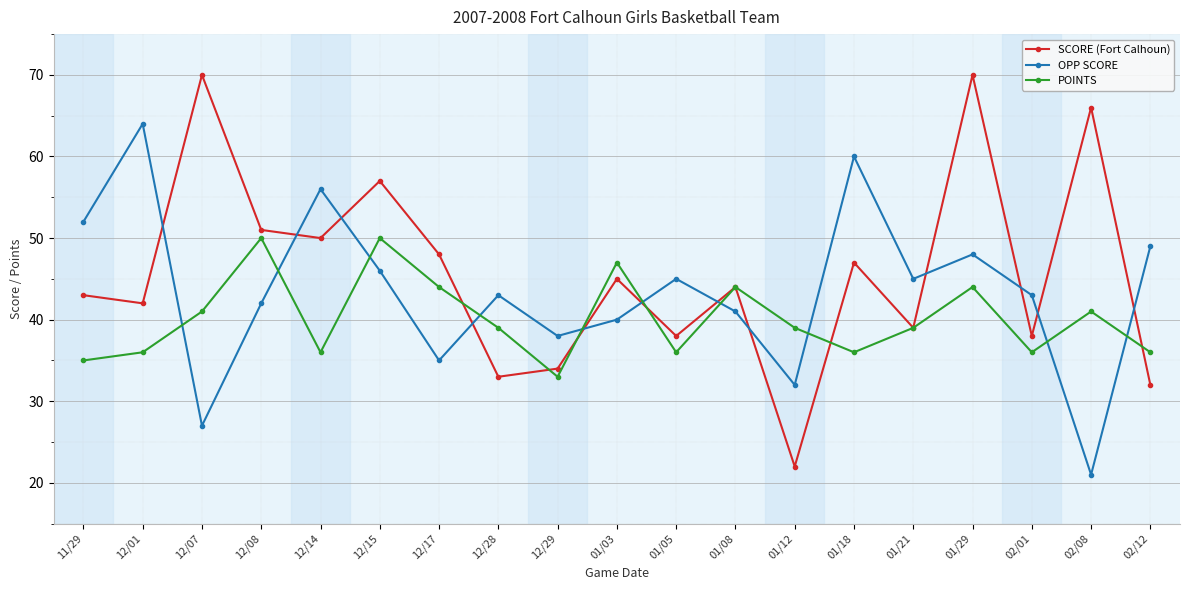

How many data points in SCORE (Fort Calhoun) are less than 44?

9